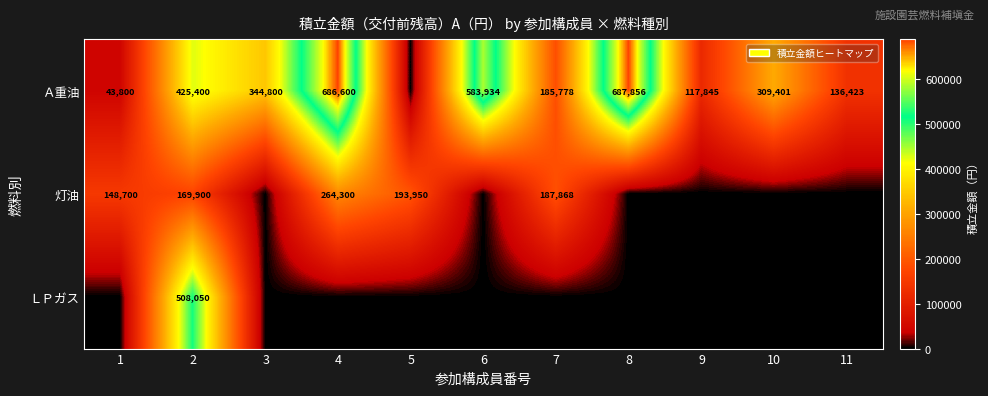

The Ａ重油 series shows 185778 at 7. True or false?

True